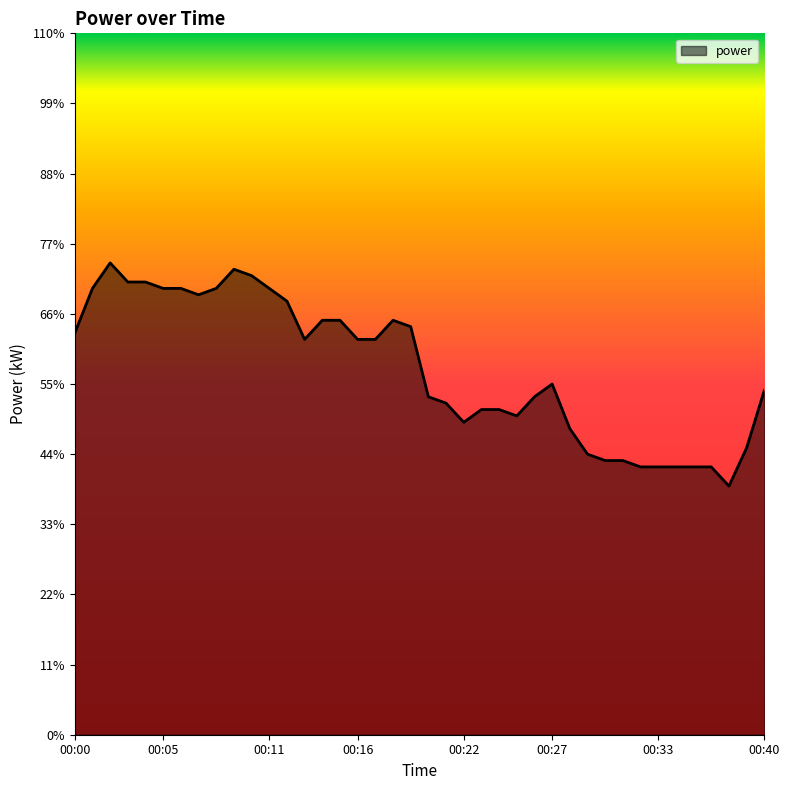

At which category does the chart reach its minimum across all series?

00:38